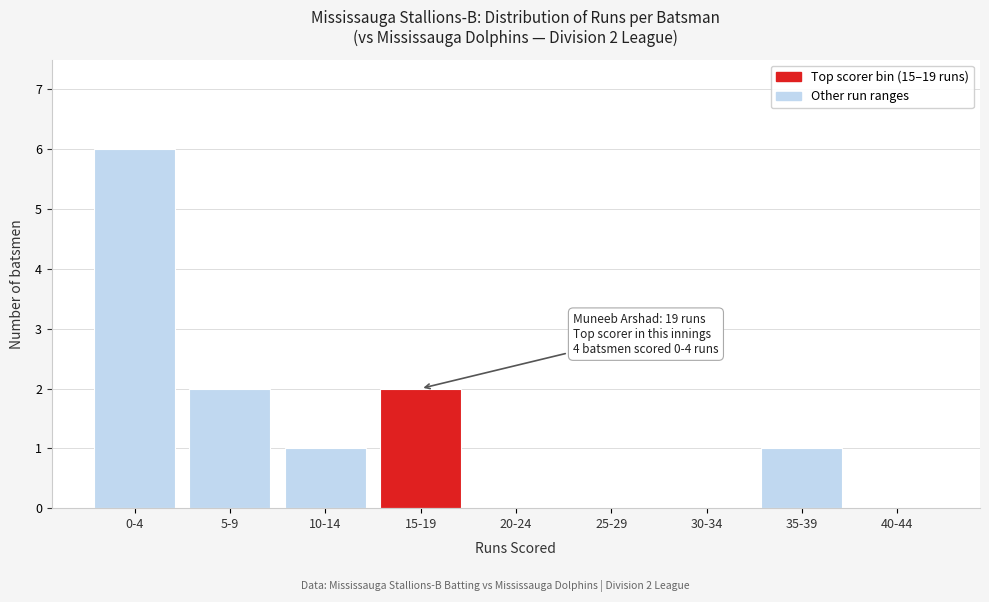

Reading left to right, extract all data points from this chart.

0-4=6	5-9=2	10-14=1	15-19=2	20-24=0	25-29=0	30-34=0	35-39=1	40-44=0